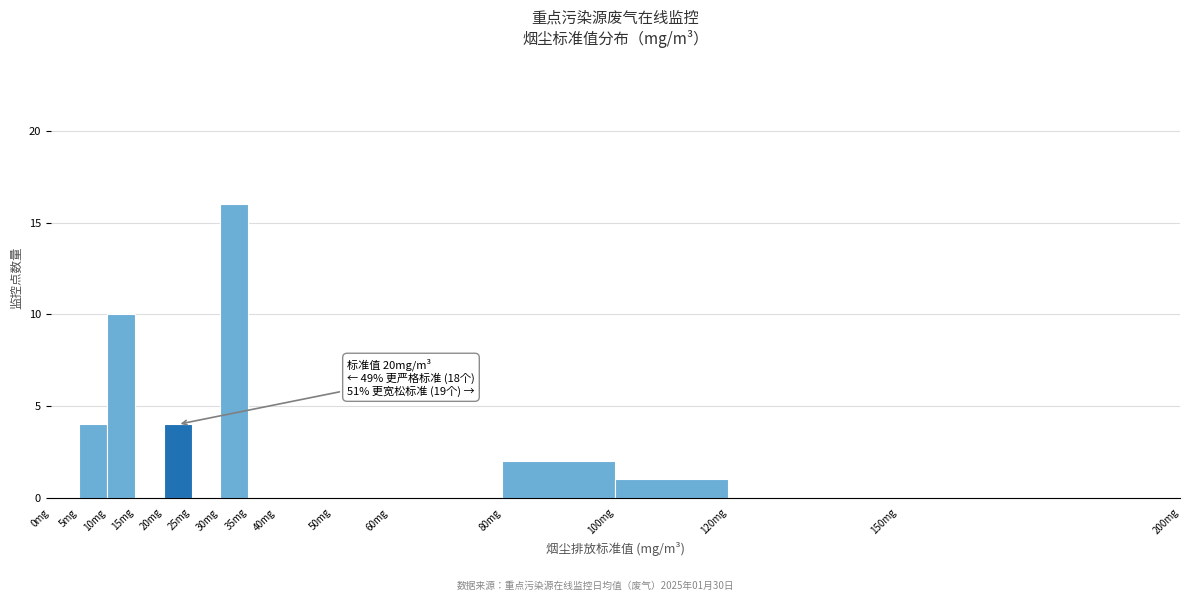

Which range on the x-axis has the tallest bar?

30 to 35